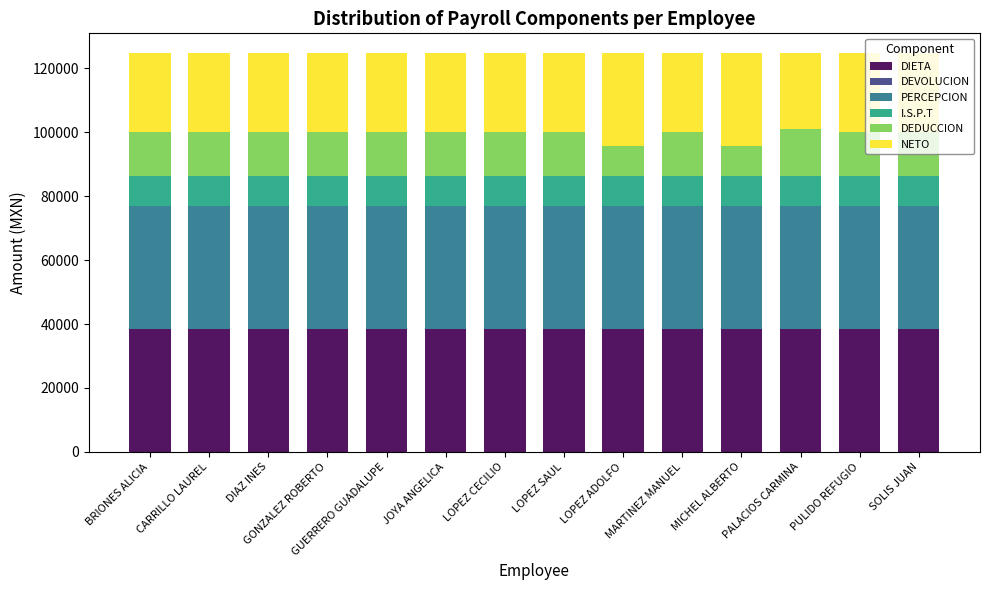

List the series in order of their peak value, lowest first.

DEVOLUCION, I.S.P.T, DEDUCCION, NETO, DIETA, PERCEPCION